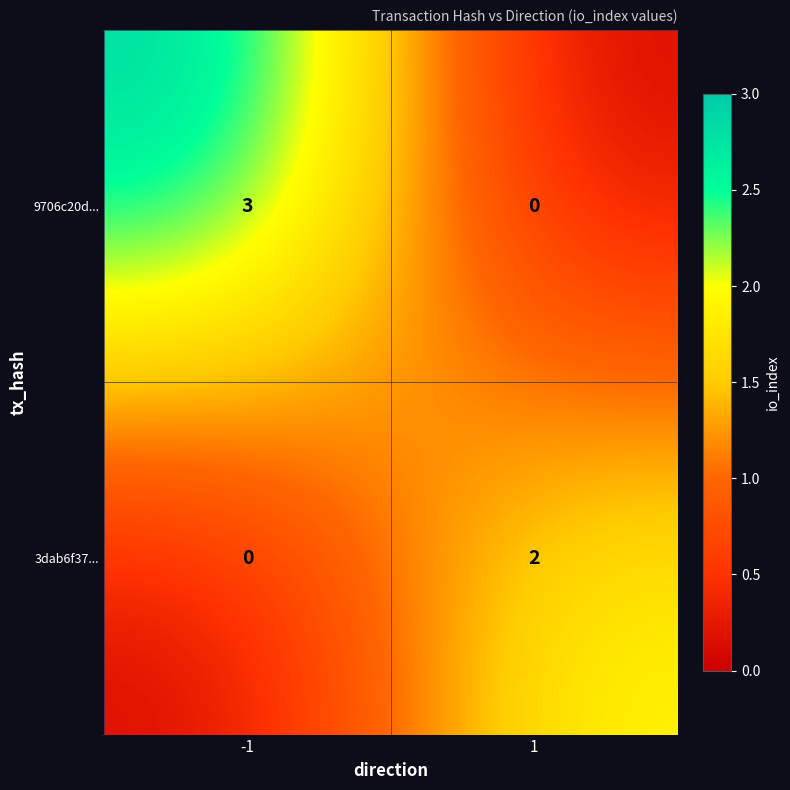

True or false: 9706c20d... has a value of 5 at -1.

False